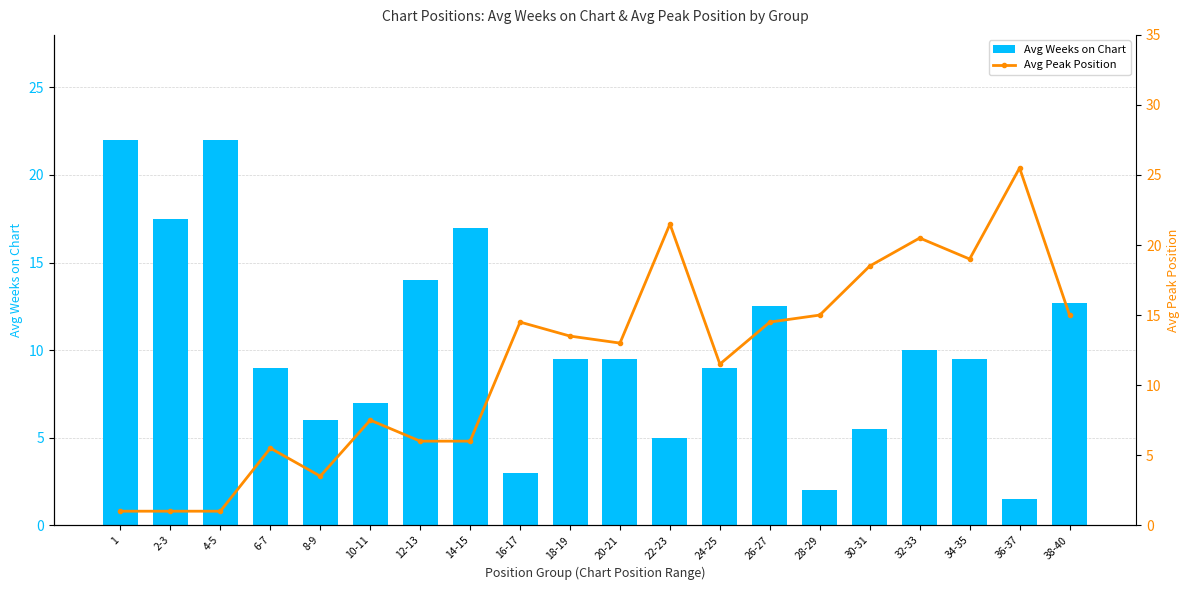

Reading left to right, what are all the values shown in this chart?

Avg Weeks on Chart: 1=22.0	2-3=17.5	4-5=22.0	6-7=9.0	8-9=6.0	10-11=7.0	12-13=14.0	14-15=17.0	16-17=3.0	18-19=9.5	20-21=9.5	22-23=5.0	24-25=9.0	26-27=12.5	28-29=2.0	30-31=5.5	32-33=10.0	34-35=9.5	36-37=1.5	38-40=12.7
Avg Peak Position: 1=1.0	2-3=1.0	4-5=1.0	6-7=5.5	8-9=3.5	10-11=7.5	12-13=6.0	14-15=6.0	16-17=14.5	18-19=13.5	20-21=13.0	22-23=21.5	24-25=11.5	26-27=14.5	28-29=15.0	30-31=18.5	32-33=20.5	34-35=19.0	36-37=25.5	38-40=15.0